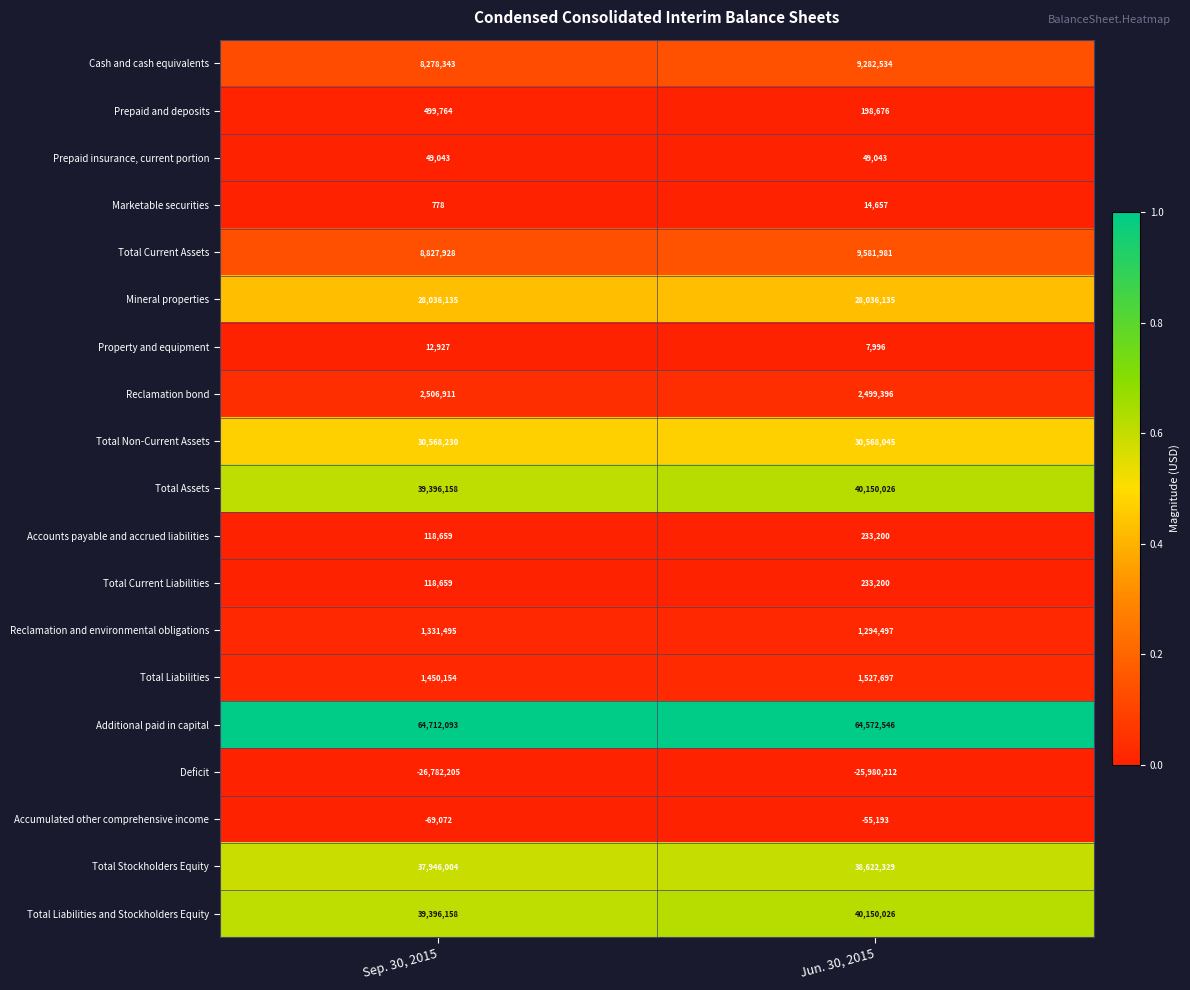

Which series has the largest total across all categories?

Additional paid in capital